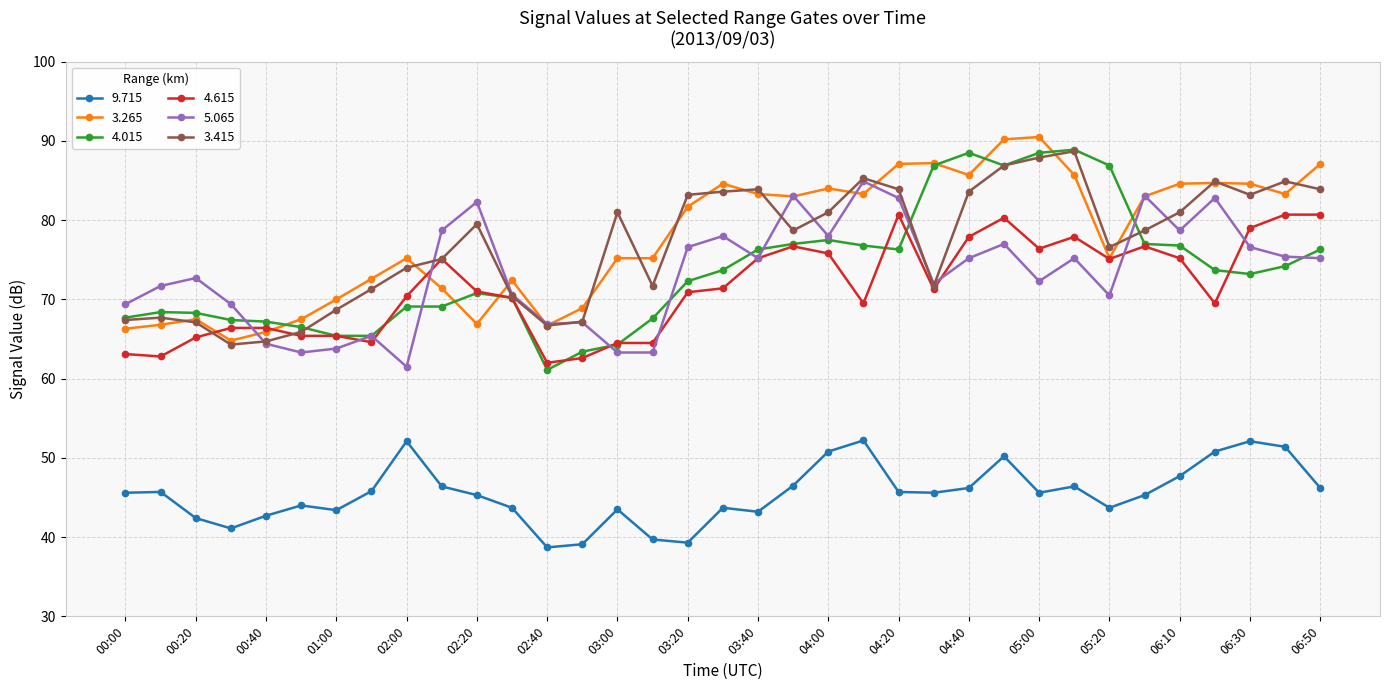

What is the minimum value for 4.015?

61.1